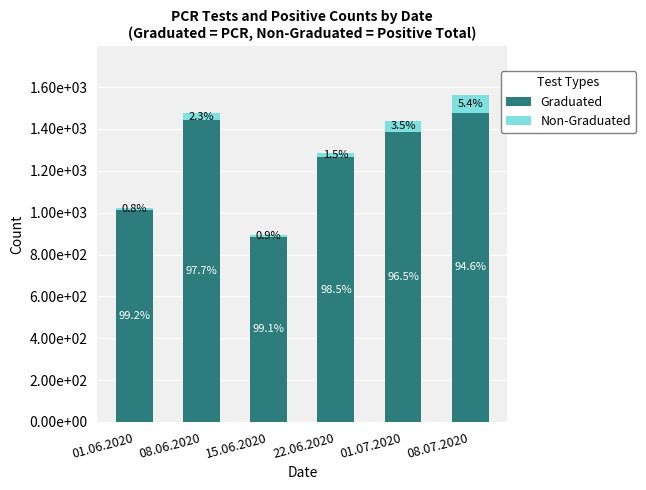

What are all the series names shown in the legend?

Graduated, Non-Graduated